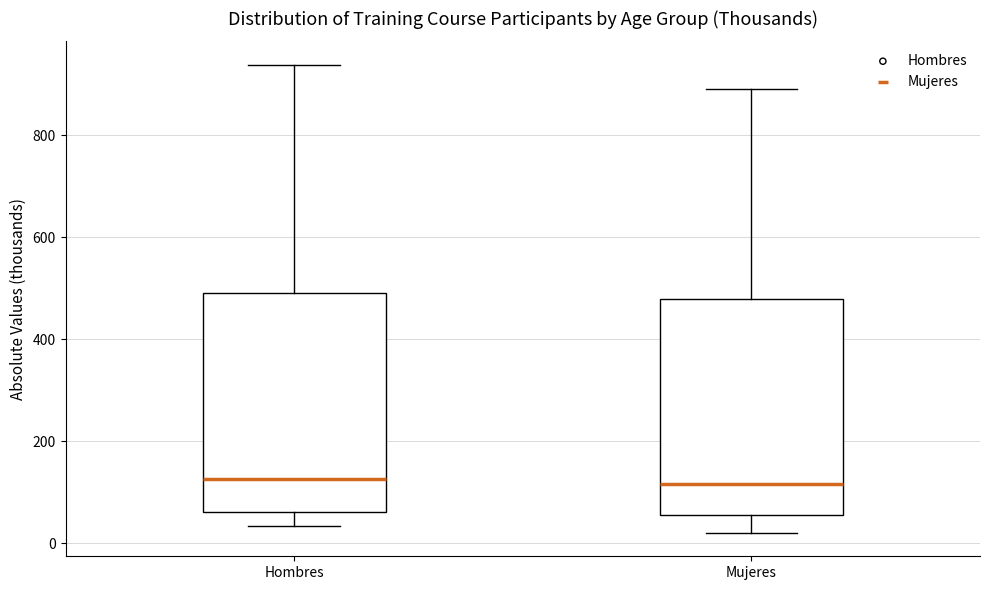

Where is the lower edge of the box for Mujeres on the y-axis? The values are not printed on the chart, so give them approximately, as read against the axis.

60